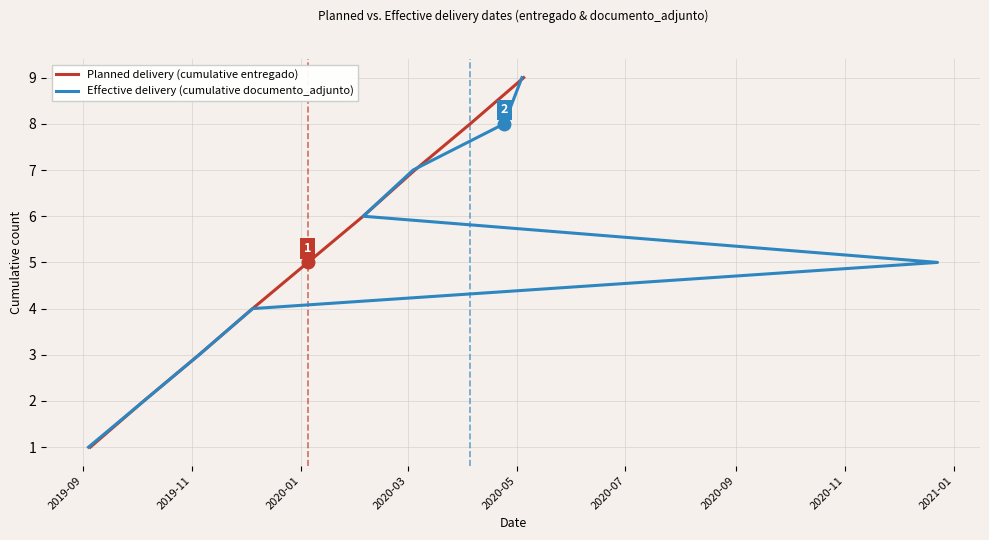

Rank the series by their maximum value, from highest to lowest.

Planned delivery (cumulative entregado), Effective delivery (cumulative documento_adjunto)